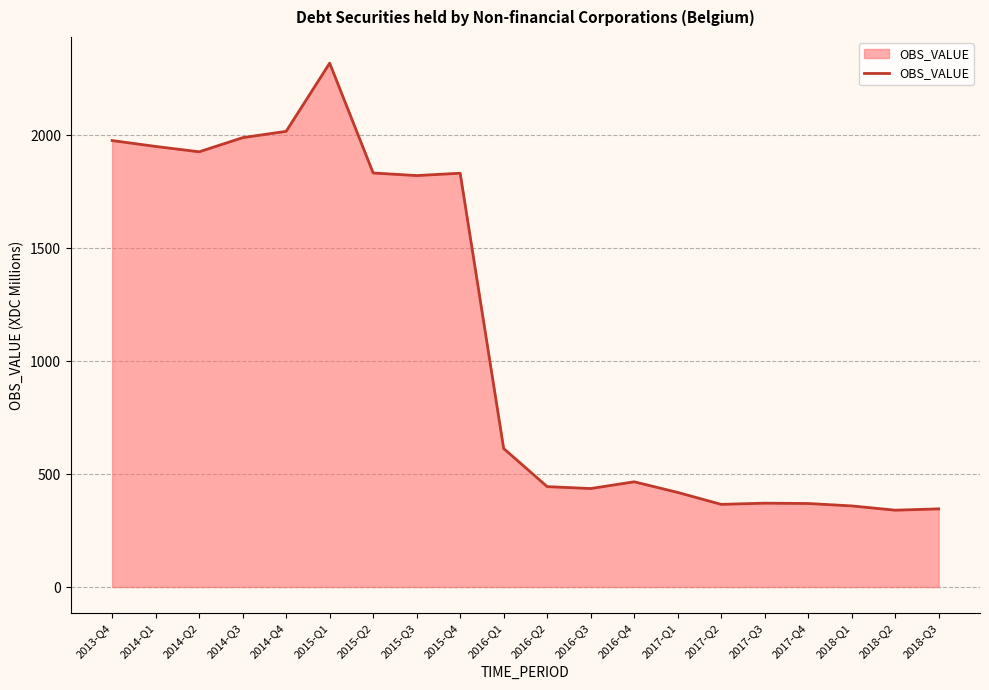

What is the difference between the values at 2016-Q2 and 2017-Q2?

78.5